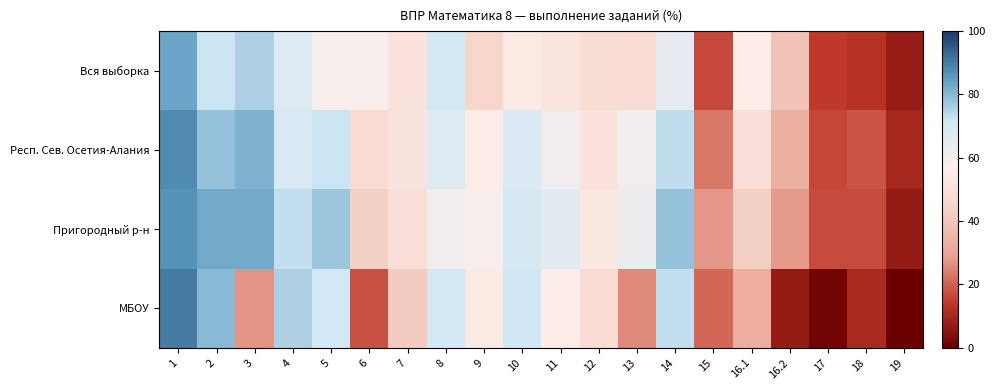

Which category has the lowest value across all series?

19